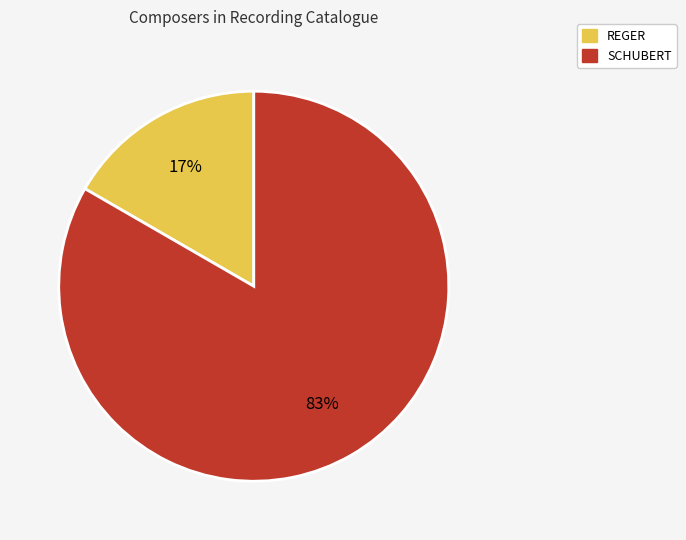

Rank the categories by value from highest to lowest.

SCHUBERT, REGER